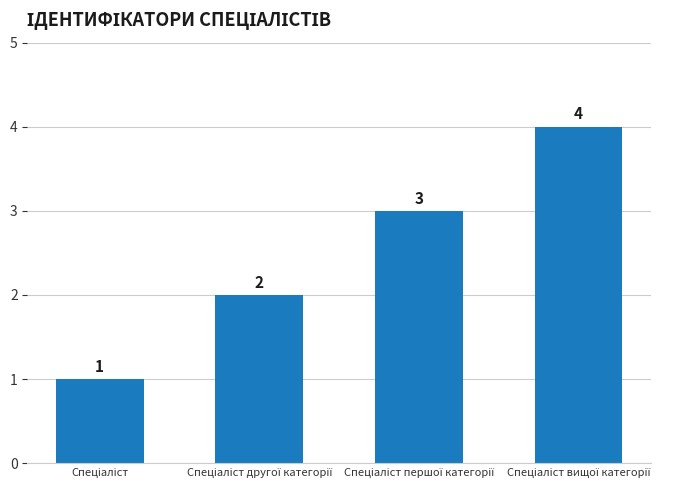

What is the sum of all values?

10